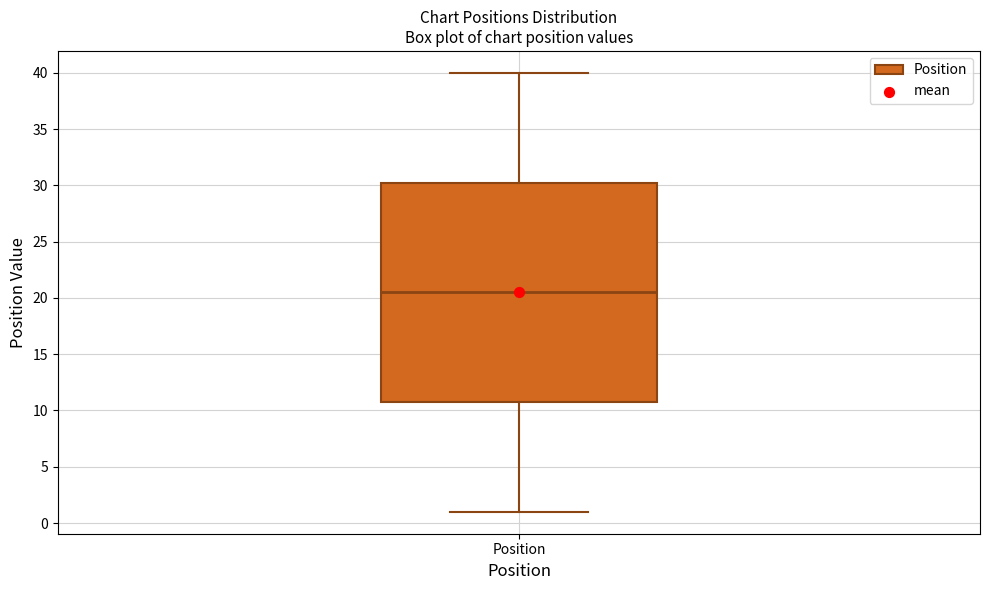

Where does the median line of the box for Position sit on the y-axis? The values are not printed on the chart, so give them approximately, as read against the axis.

20.5